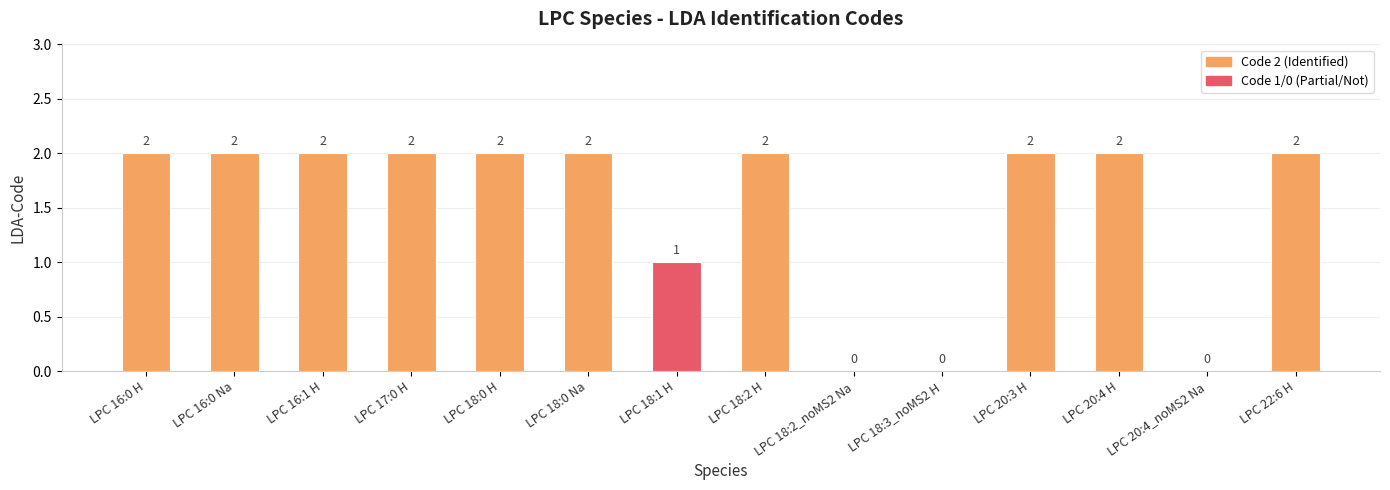

How many values are between 1 and 2?

11